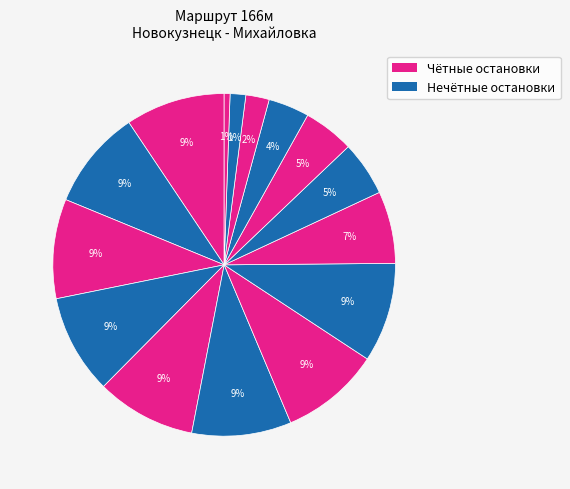

How many segments does this pie chart have?

15